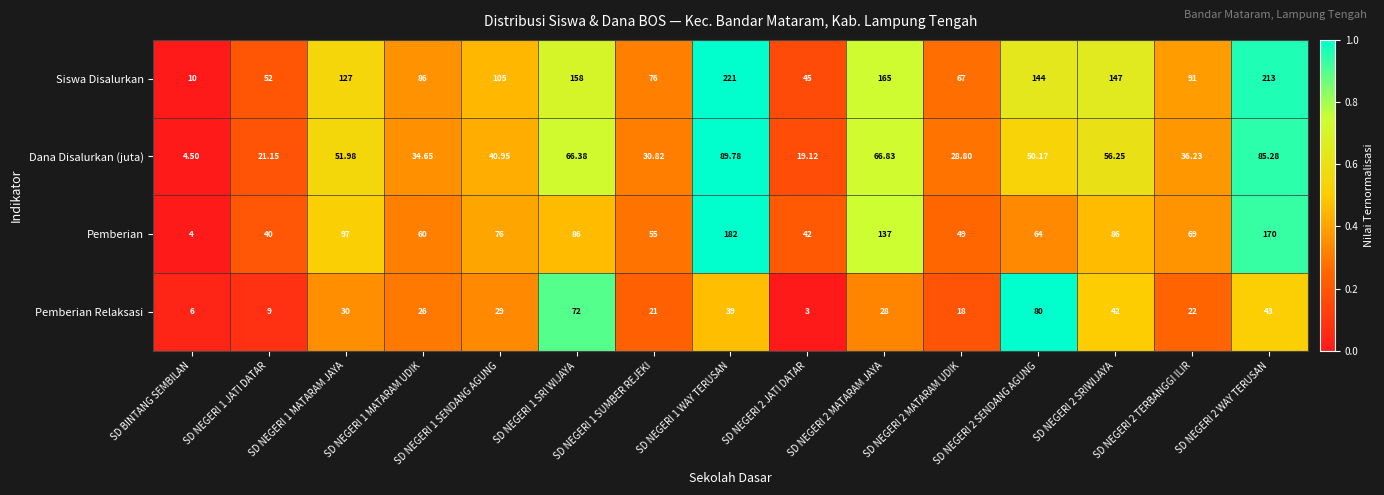

Rank the series by their maximum value, from highest to lowest.

Siswa Disalurkan, Pemberian, Dana Disalurkan (juta), Pemberian Relaksasi